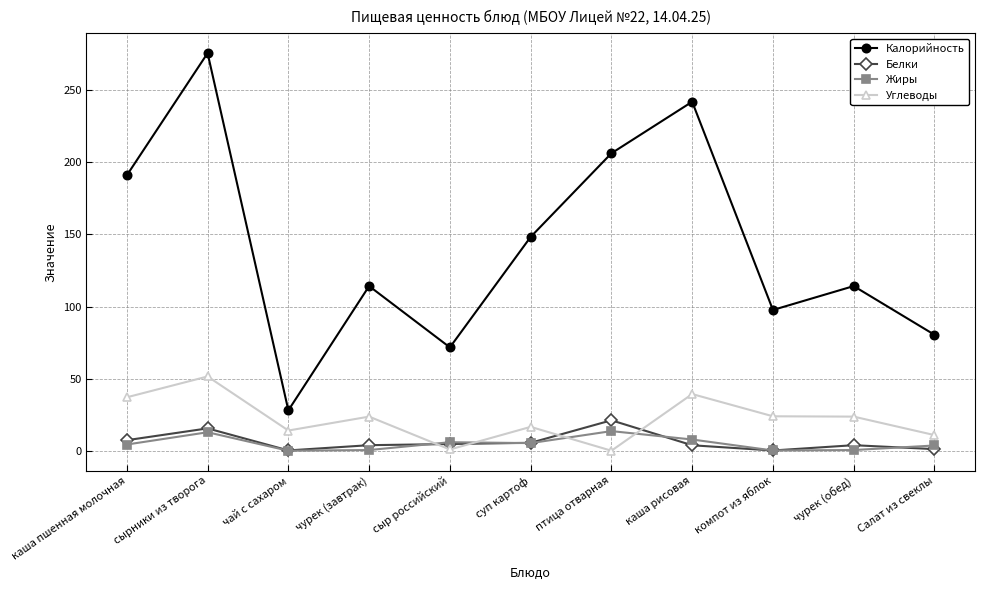

What is the label of the 11th point from the right?

каша пшенная молочная